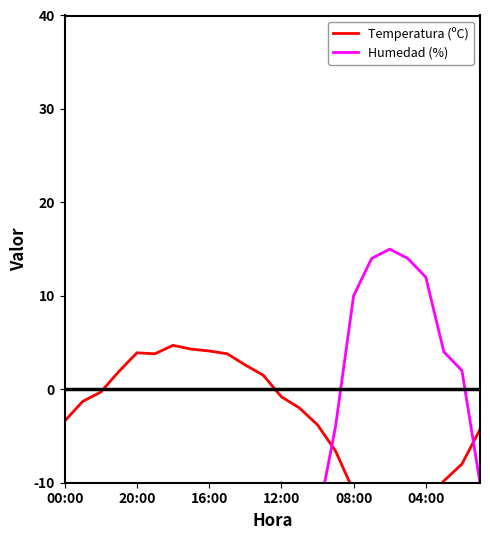

After their last crossing, which series has the higher values: Humedad (%) or Temperatura (ºC)?

Temperatura (ºC)